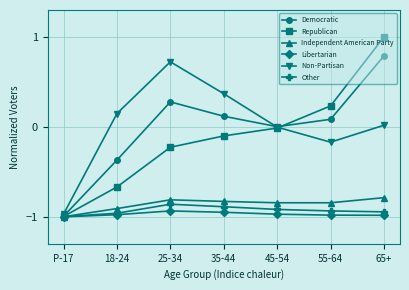

What is the difference between the Democratic values at 45-54 and 25-34?

0.3